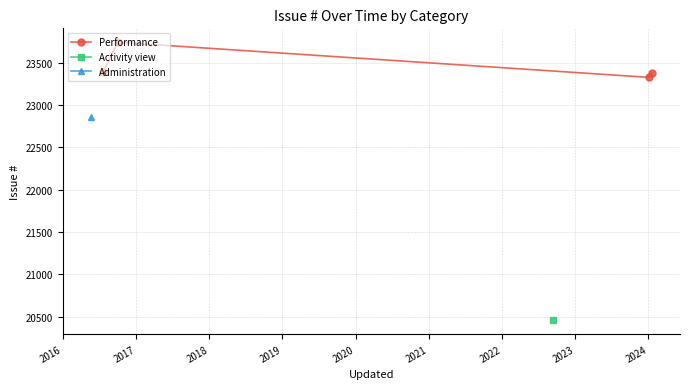

How many interior local peaks (higher than both neighbors) does the data have?

1